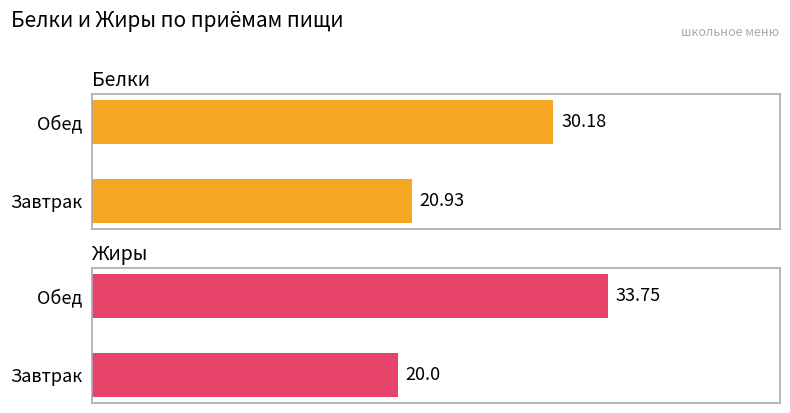

How many values in the Жиры series exceed 33?

1